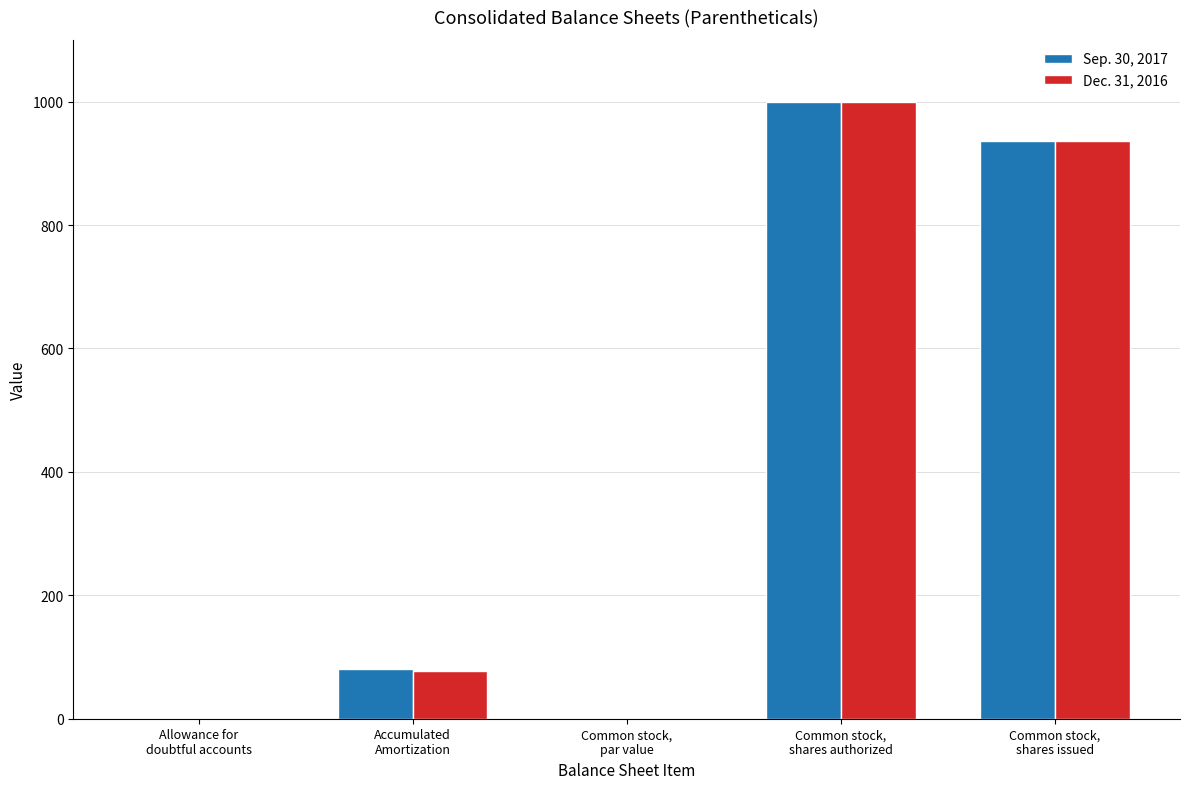

What is the sum of all Dec. 31, 2016 values?

2013.5